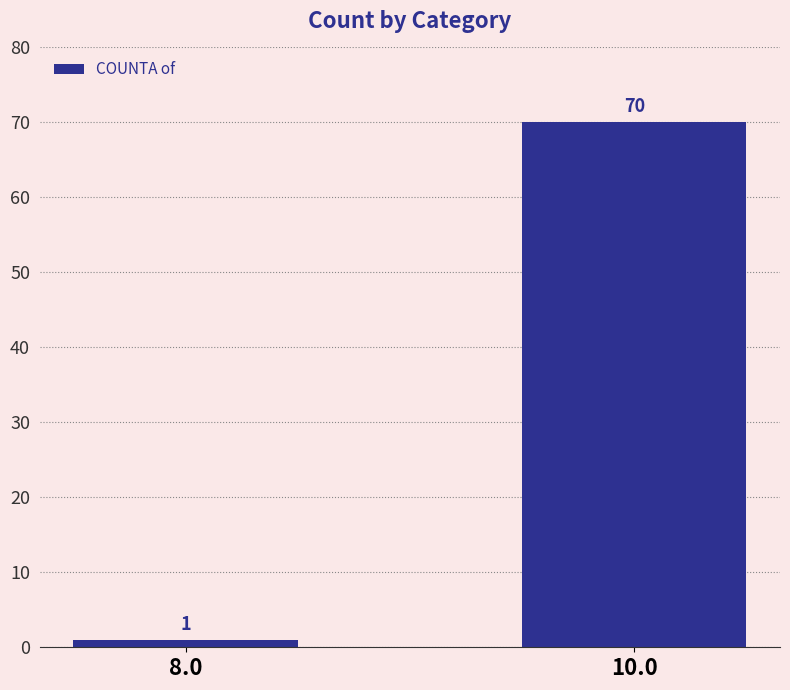

Reading left to right, transcribe all the data shown in this chart.

1	70